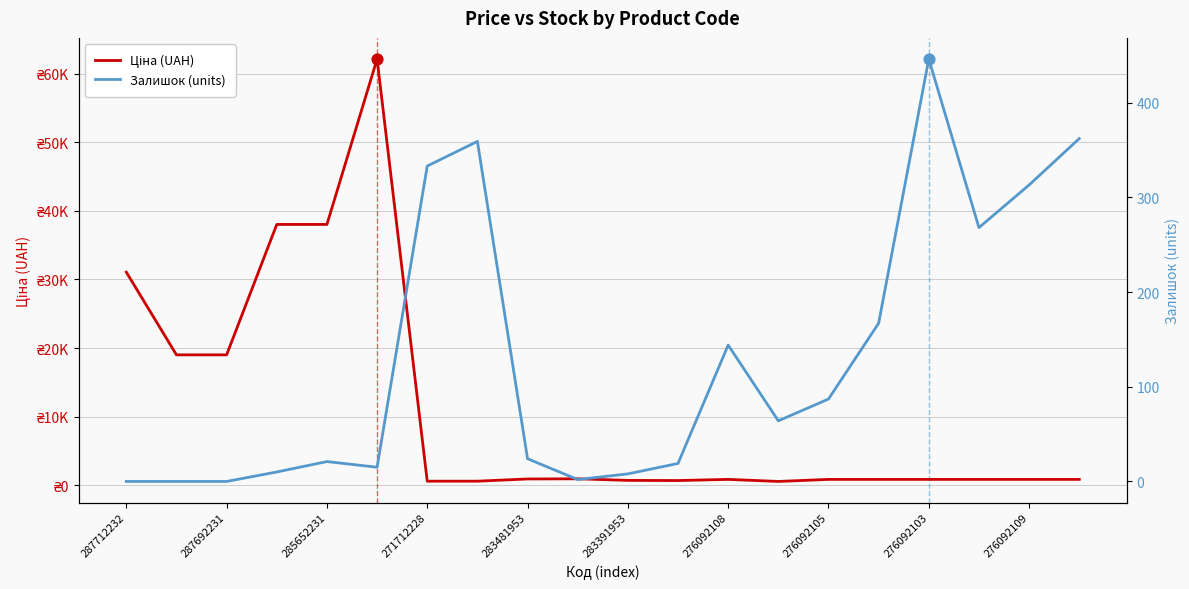

At how many categories does at least one series exceed 56512?

1